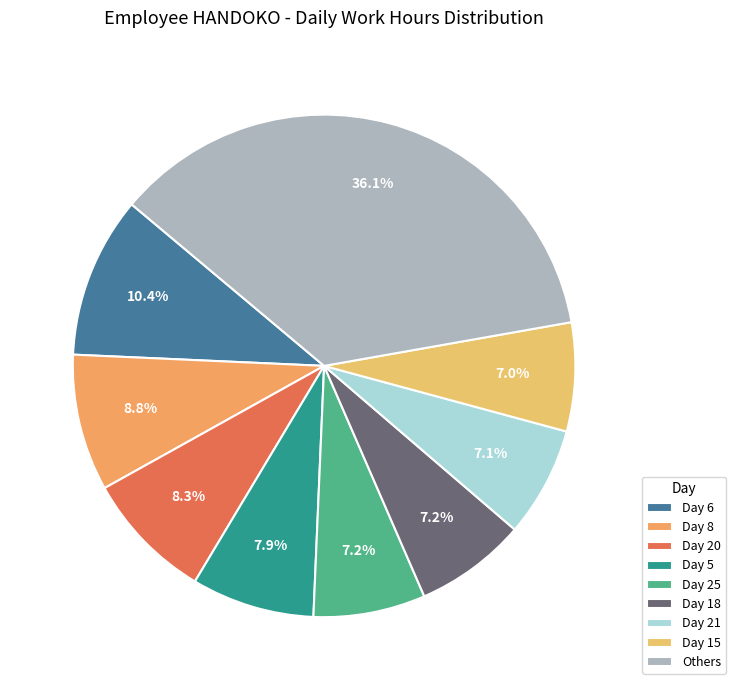

To the nearest percent, what percentage of the pie is Day 6?

10%